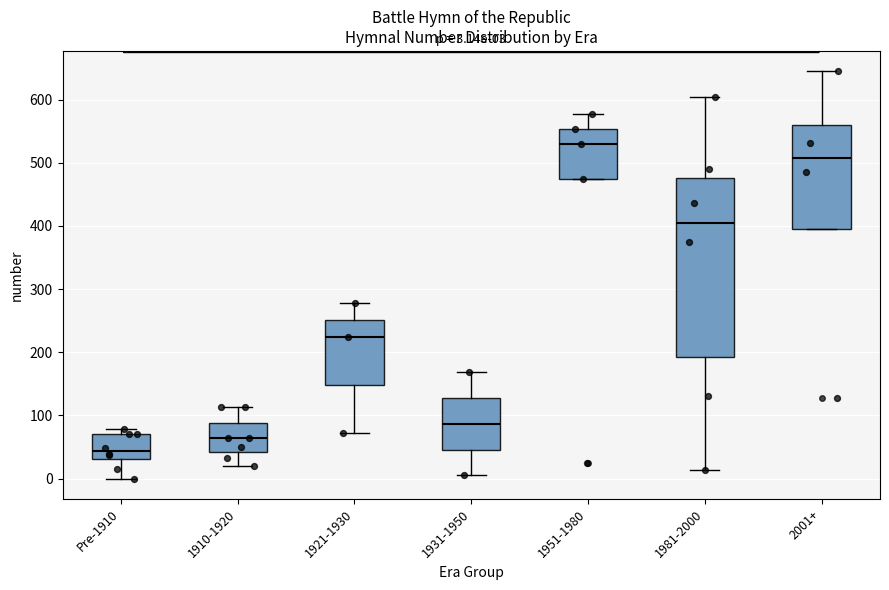

Comparing the boxes themselves (not the whiskers), which one is the tallest?

1981-2000